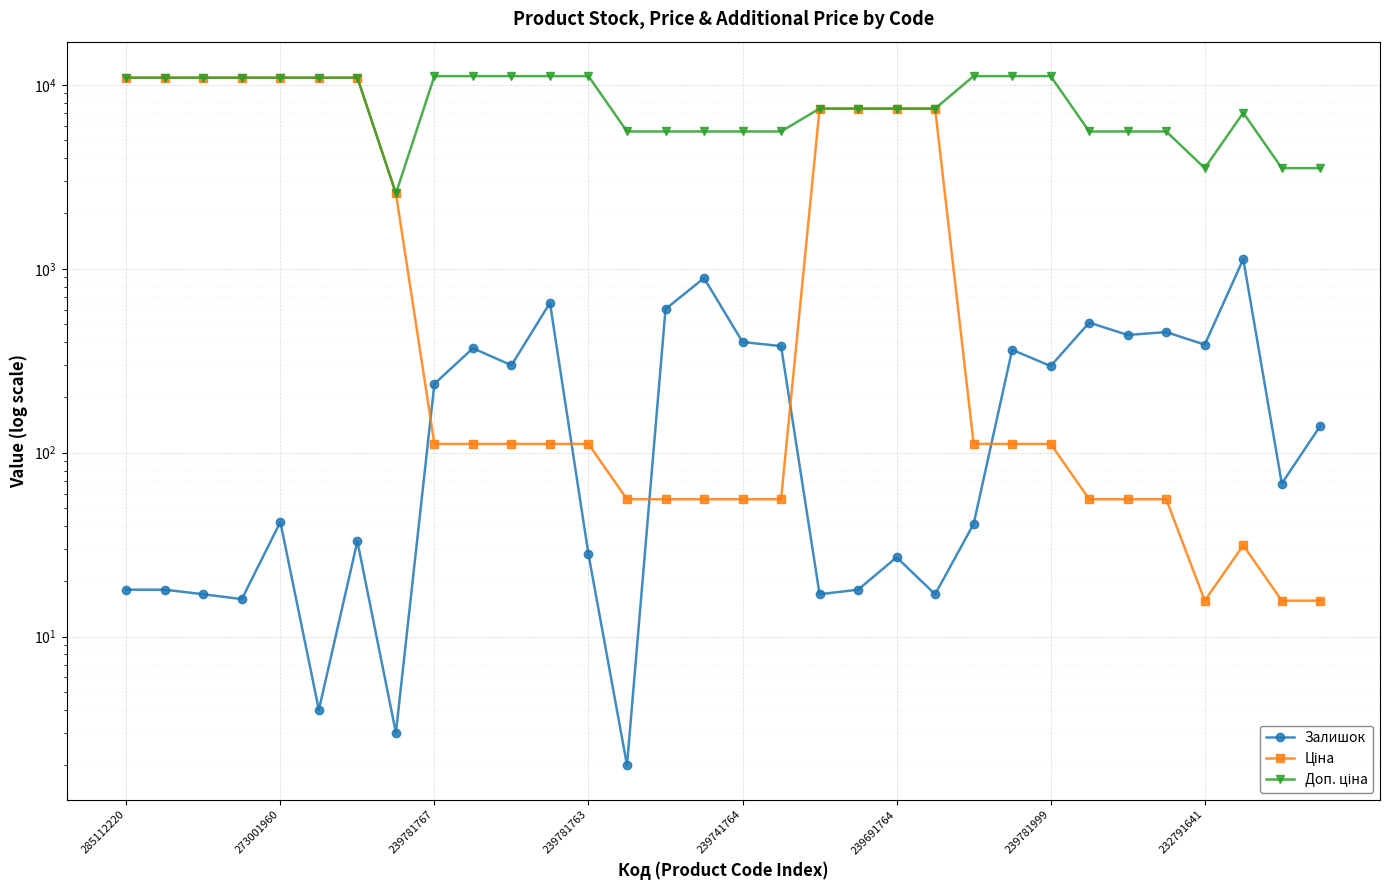

What is the label of the 6th point from the left?

239691764